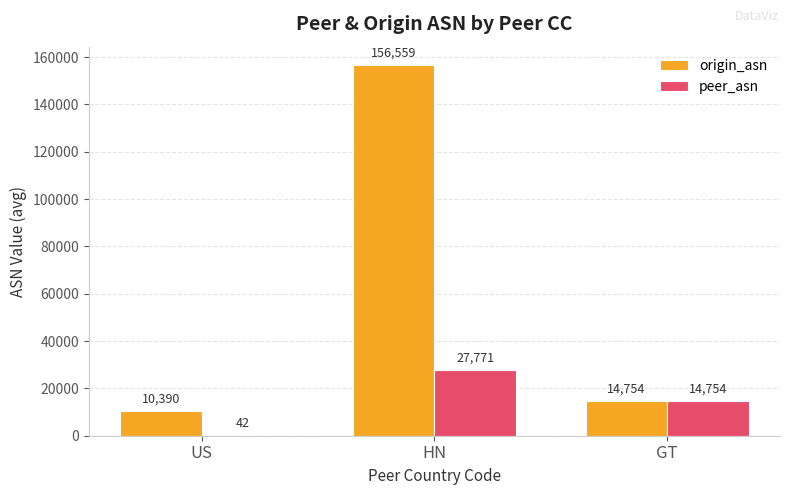

The origin_asn series shows 8480.7 at GT. True or false?

False